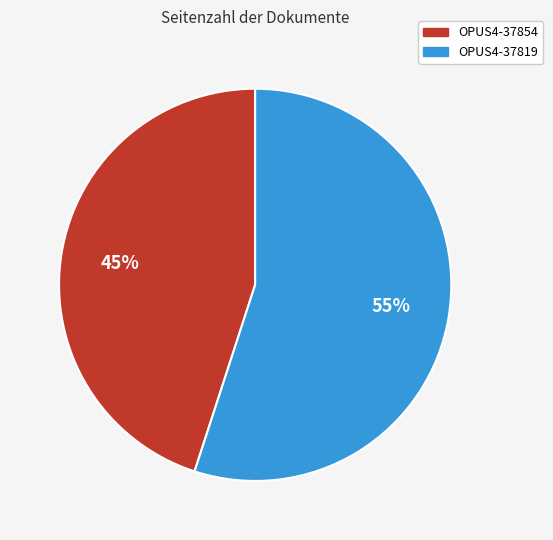

Which slice represents more than half of the pie?

OPUS4-37819